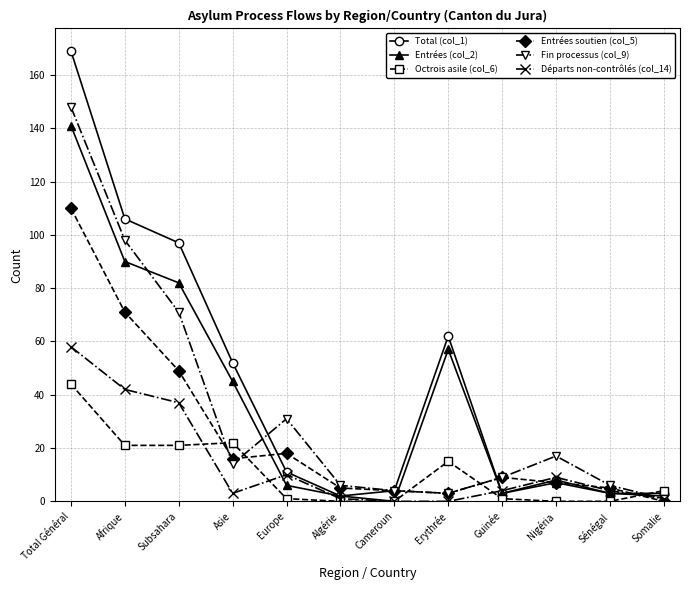

What is the total value across all series at Somalie?

11